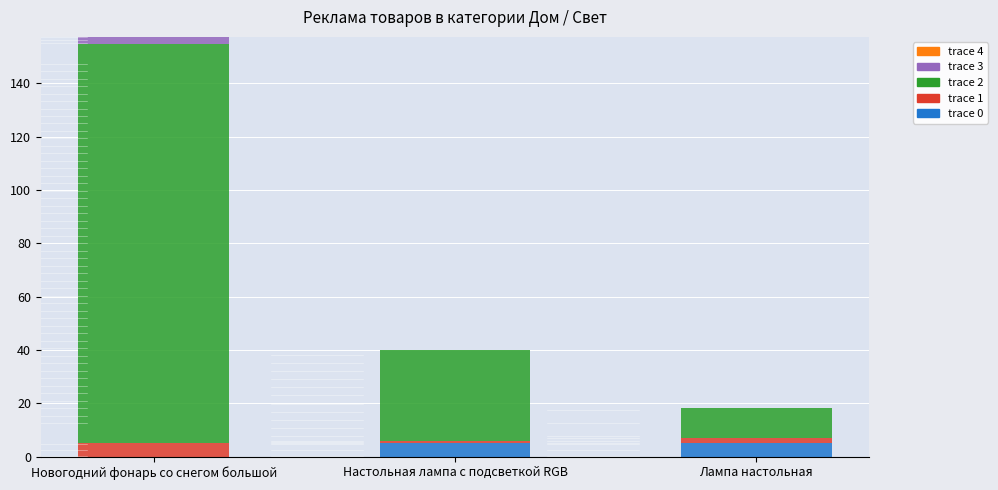

What is the highest value of the trace 0 series?

5.0